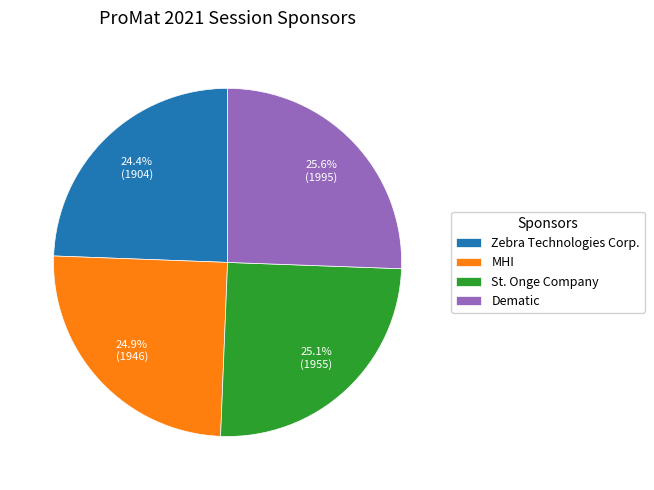

To the nearest percent, what is the average slice percentage?

25%